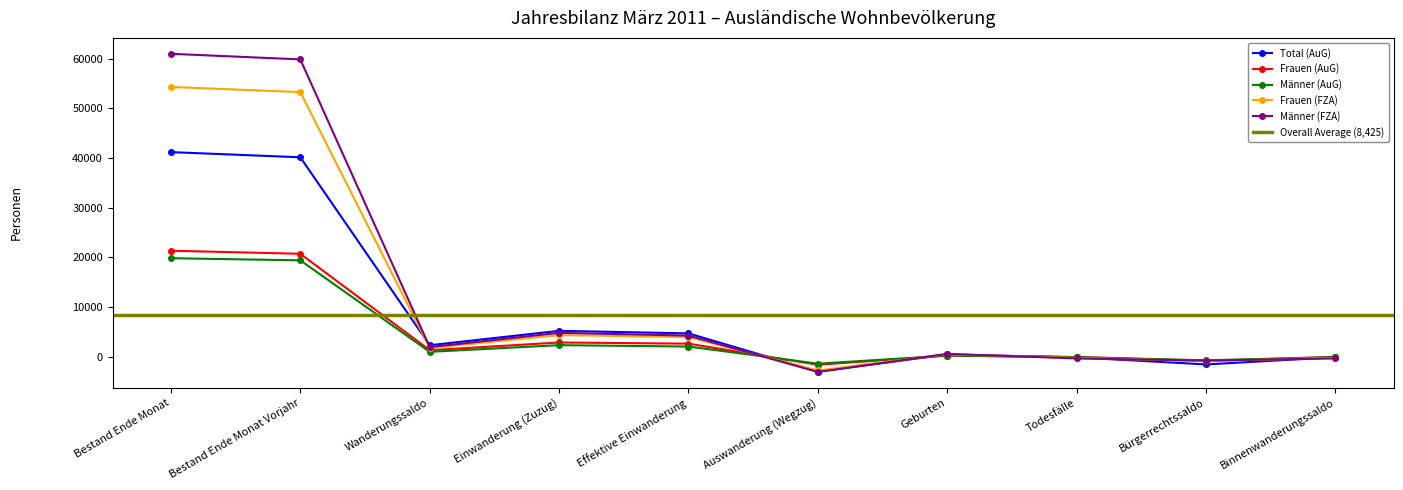

What is the label of the 4th point from the left?

Einwanderung (Zuzug)